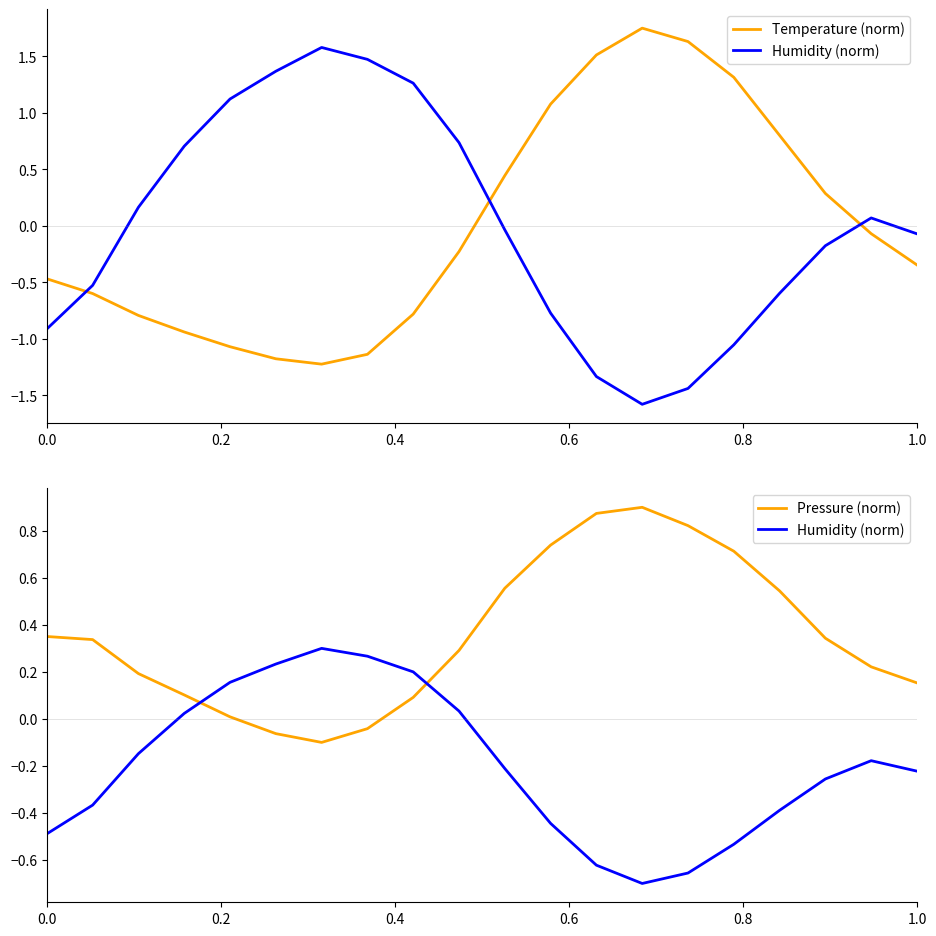

The value of Temperature (norm) at 0.6 is -1.7. True or false?

False